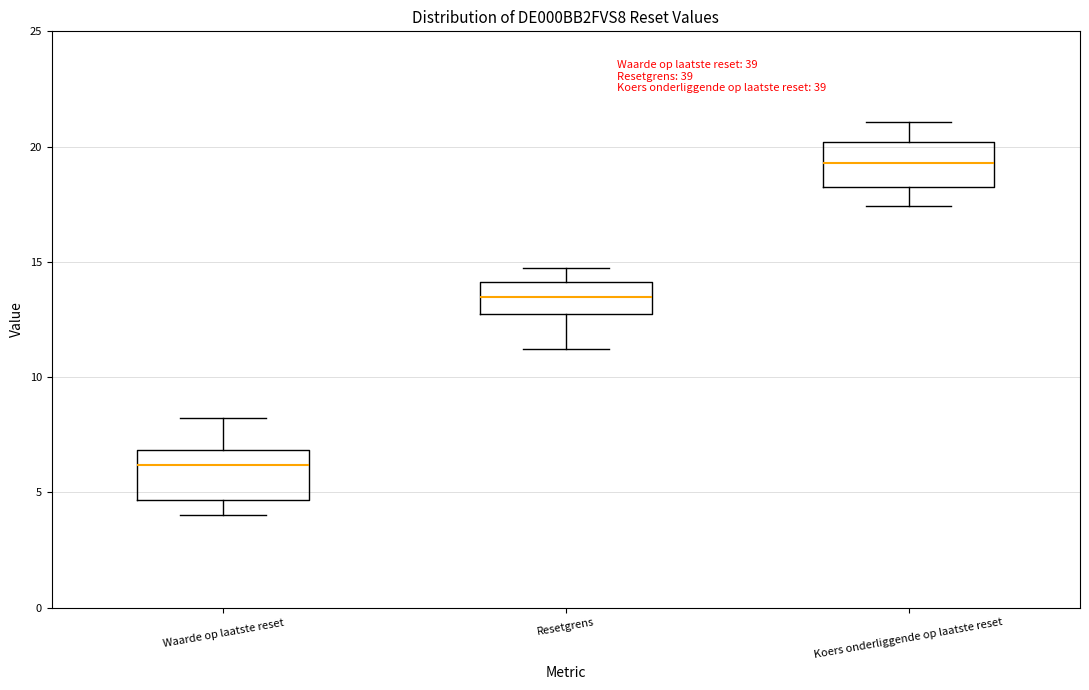

Which box has the highest median line?

Koers onderliggende op laatste reset